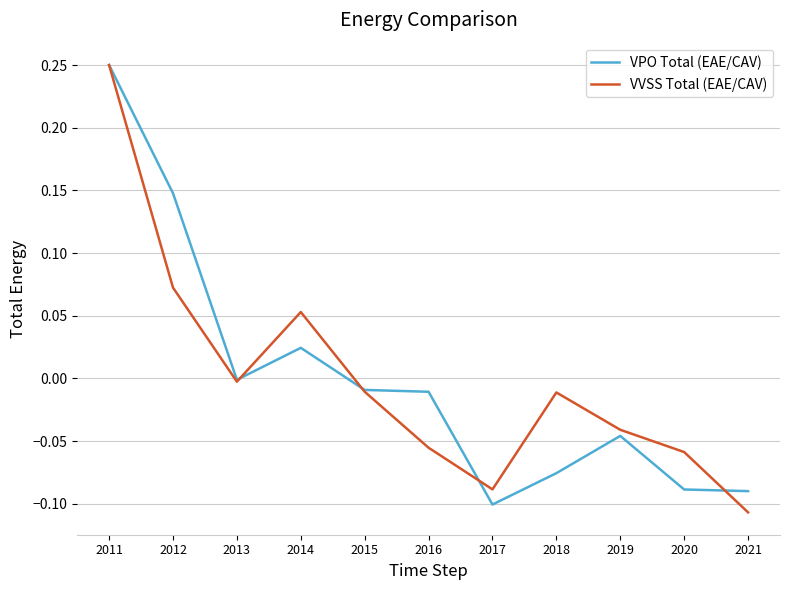

At which label does VVSS Total (EAE/CAV) first exceed 0?

2011